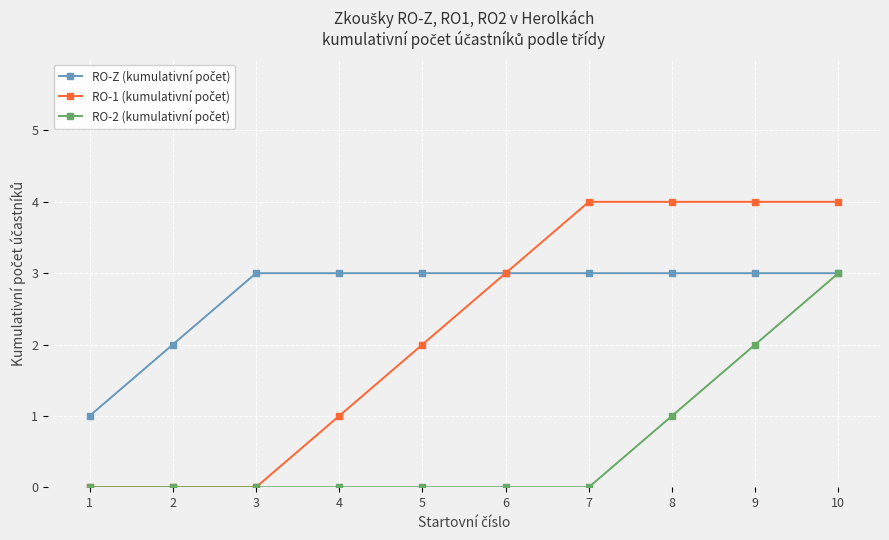

What is the difference between the highest and lowest values at 8?

3